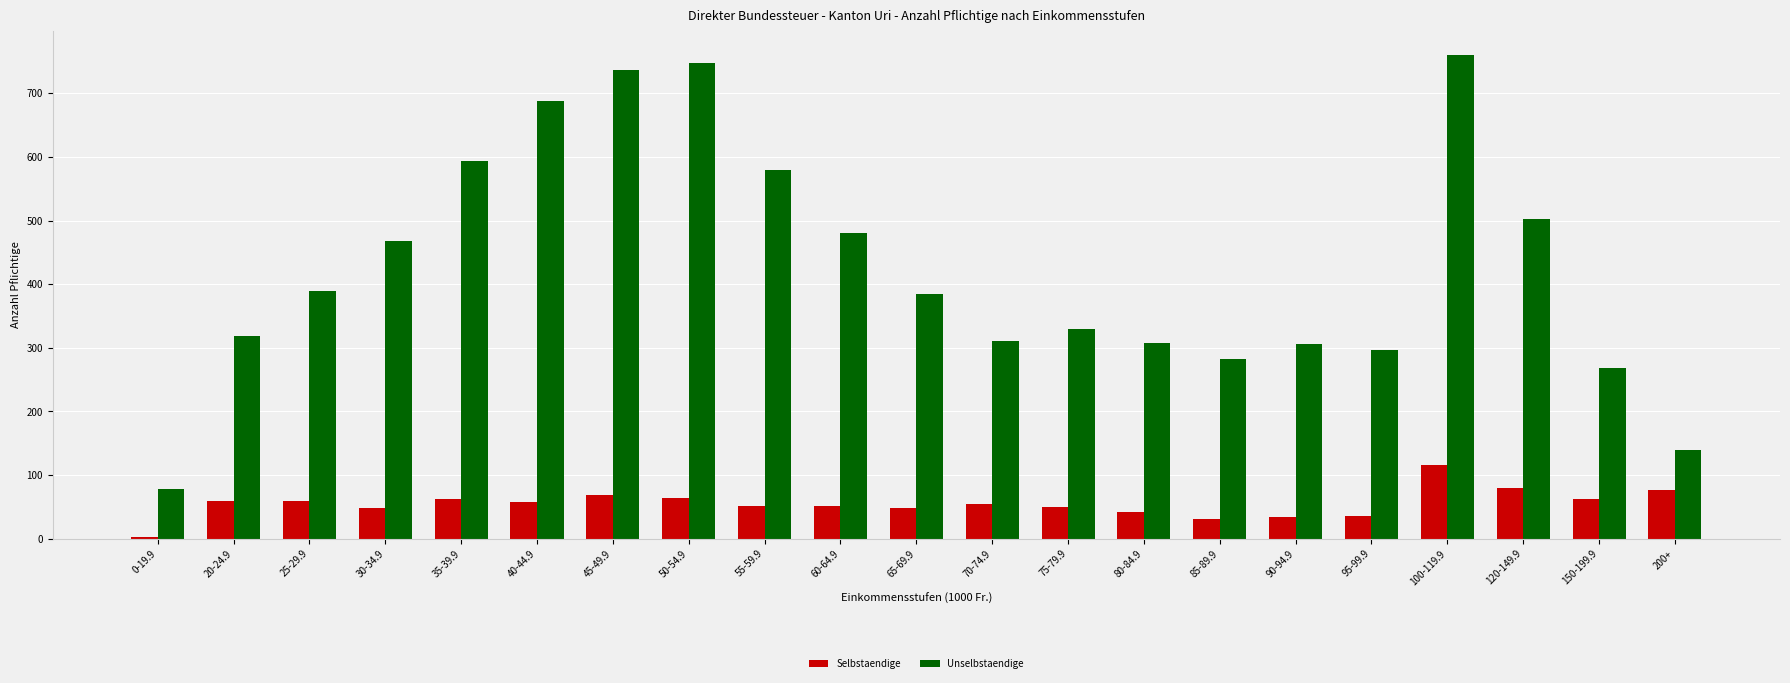

What is the difference between the maximum and minimum values in the Selbstaendige series?

113